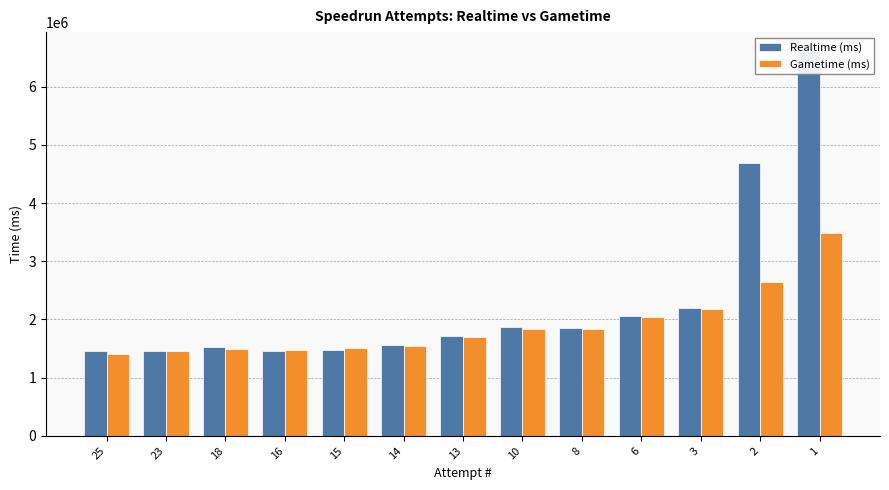

What is the total value across all series at 10?

3707419